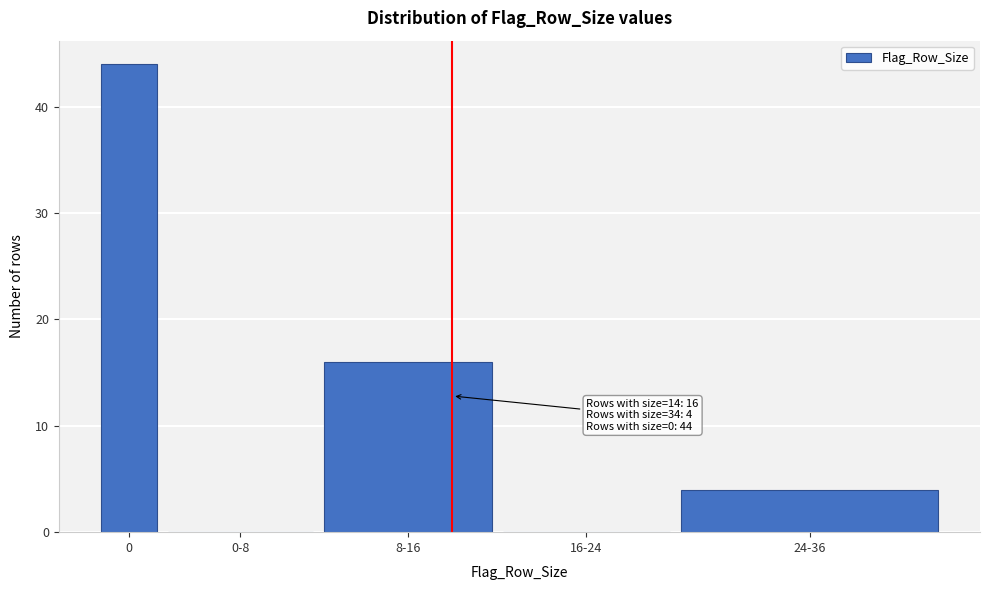

Reading right to left, what are all the values shown in this chart?

24-36=4	16-24=0	8-16=16	0-8=0	0=44